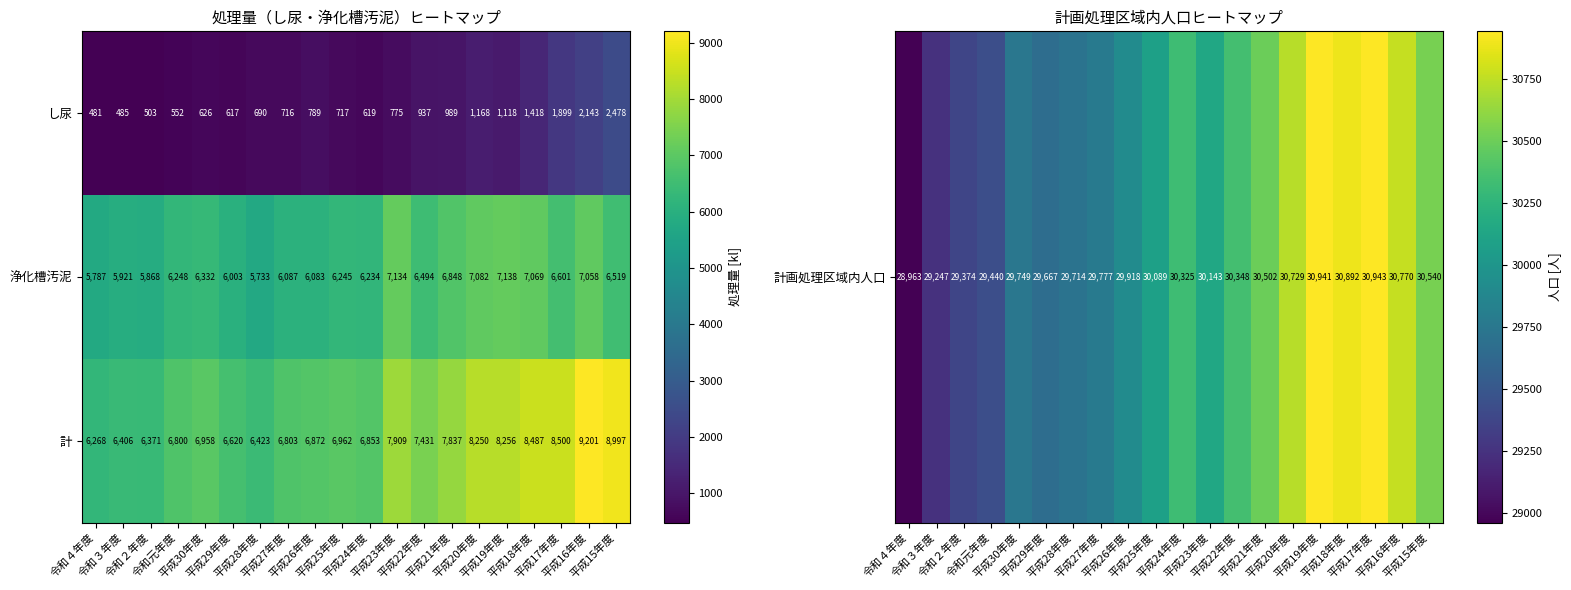

What is the maximum value for 計?

9201